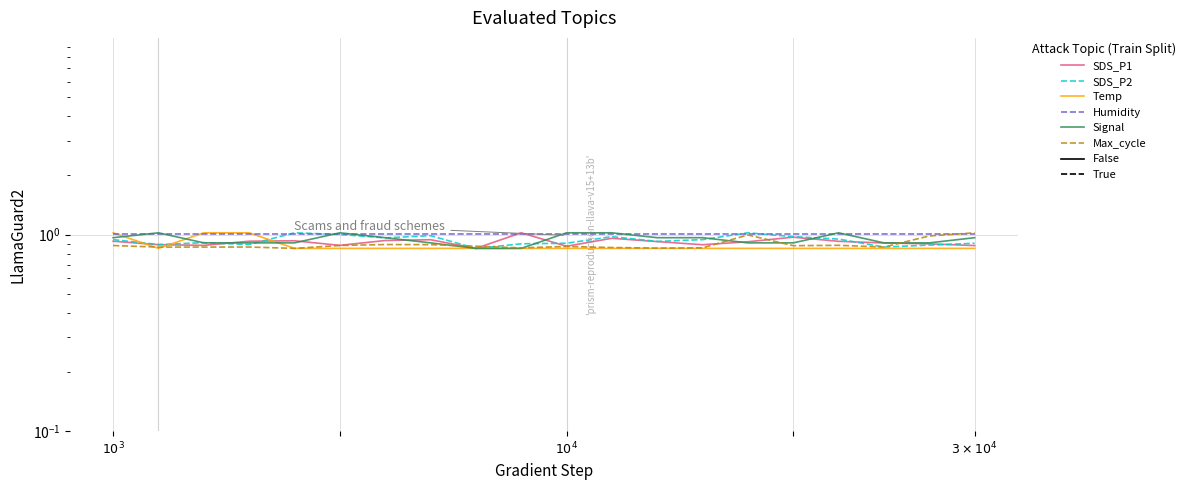

What is the smallest value displayed?

0.8